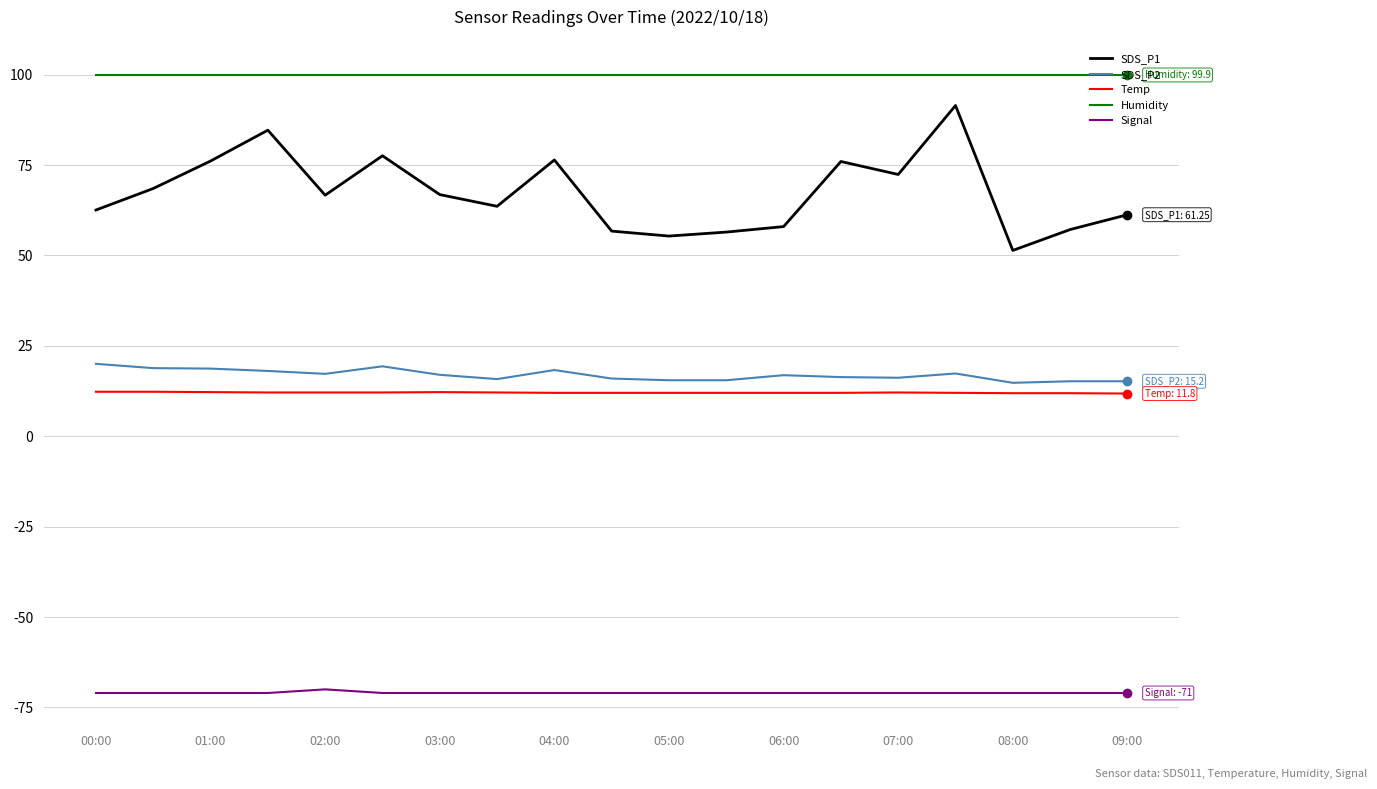

Count the number of data series in this chart.

5